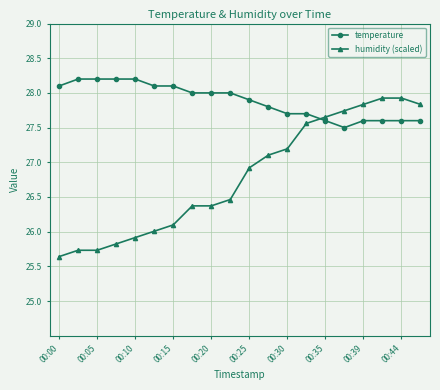

How many times do temperature and humidity (scaled) cross each other?

1